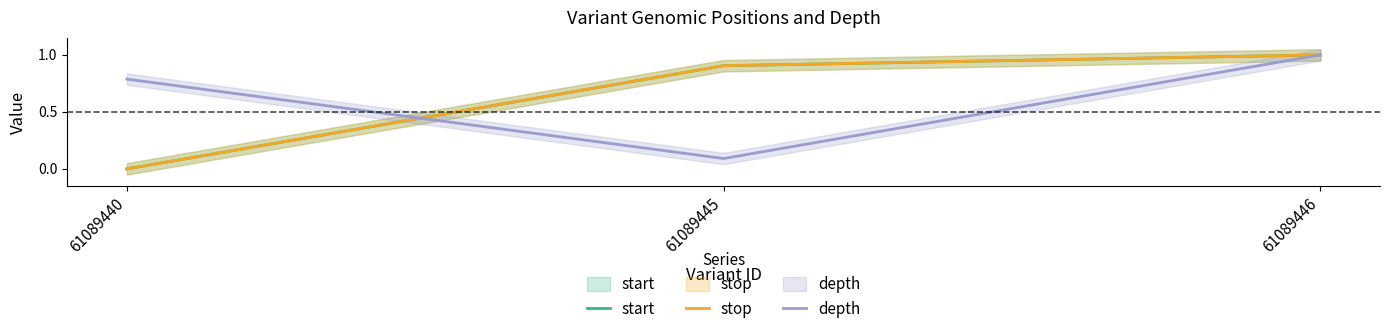

Which label corresponds to the largest value in the chart?

61089446